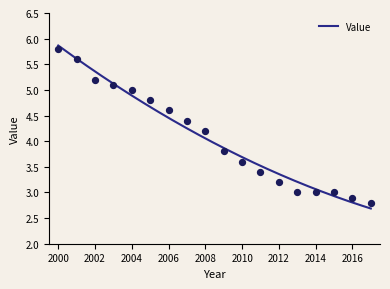

Which has a higher value, 2002 or 2005?

2002